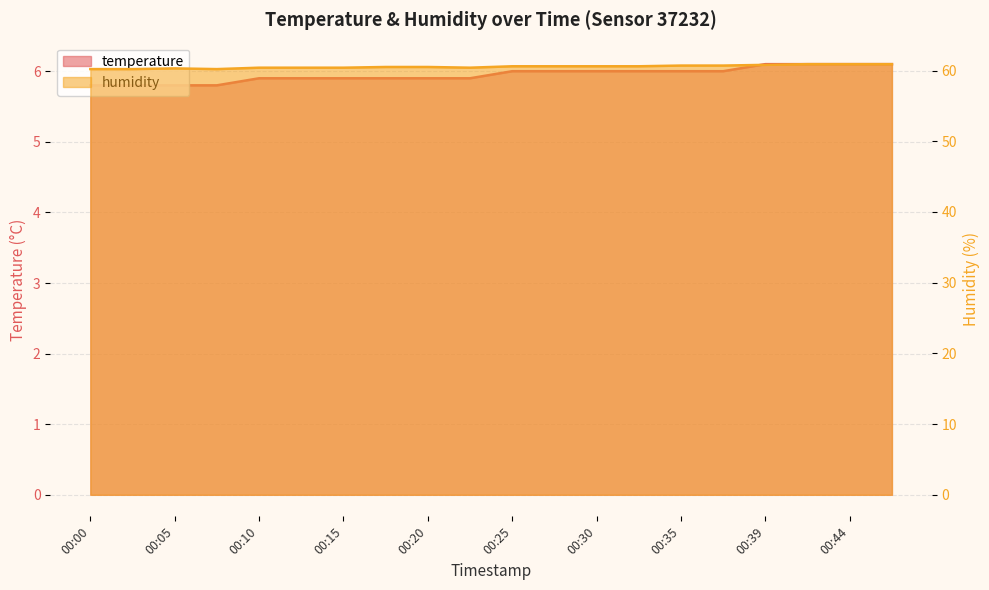

What are all the series names shown in the legend?

temperature, humidity